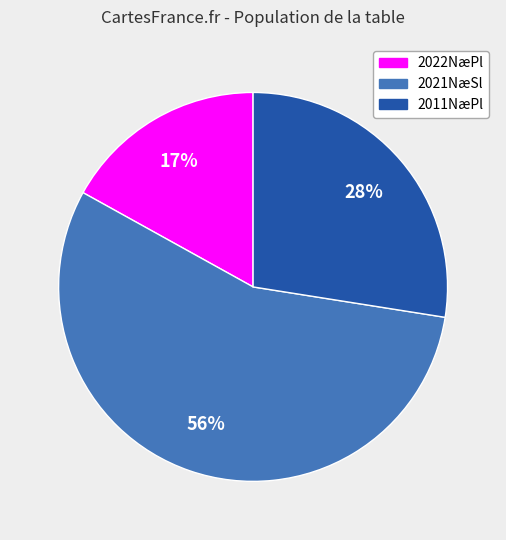

How many segments does this pie chart have?

3